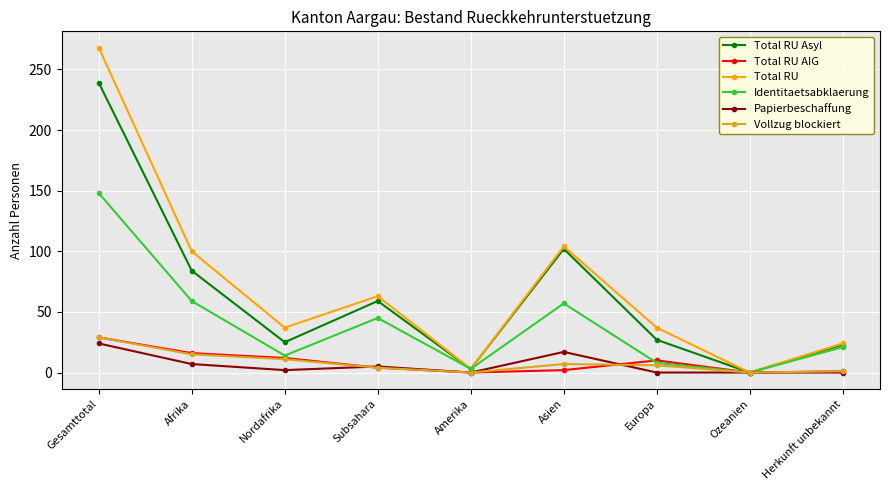

At which category does Identitaetsabklaerung reach its first local peak?

Subsahara